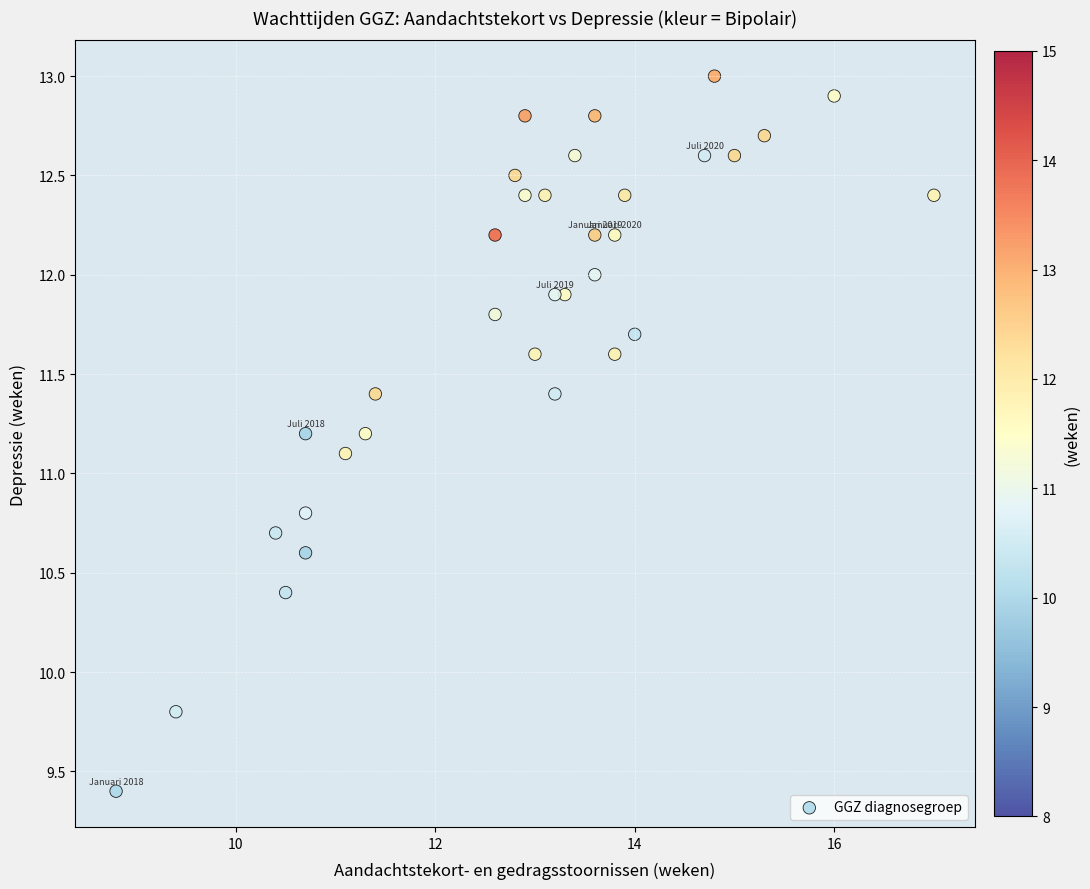

What Y value in the scatter plot is closest to 11?

11.1